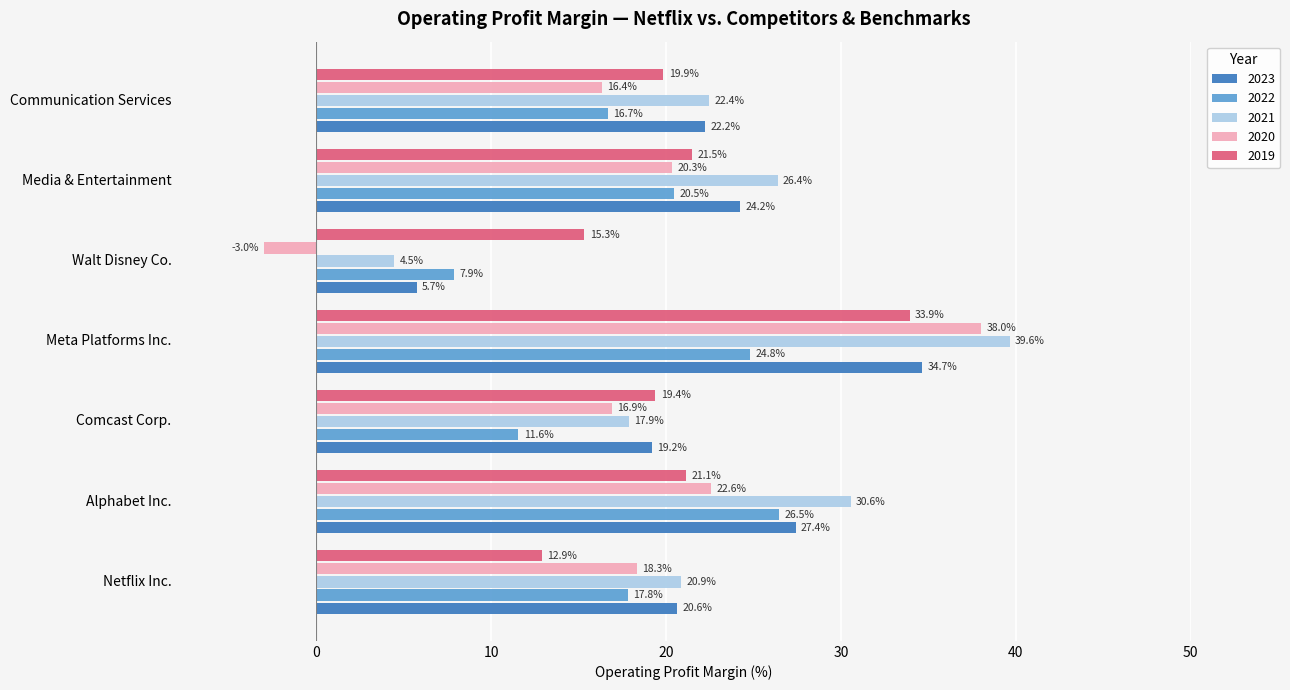

At which category does the chart reach its minimum across all series?

Walt Disney Co.